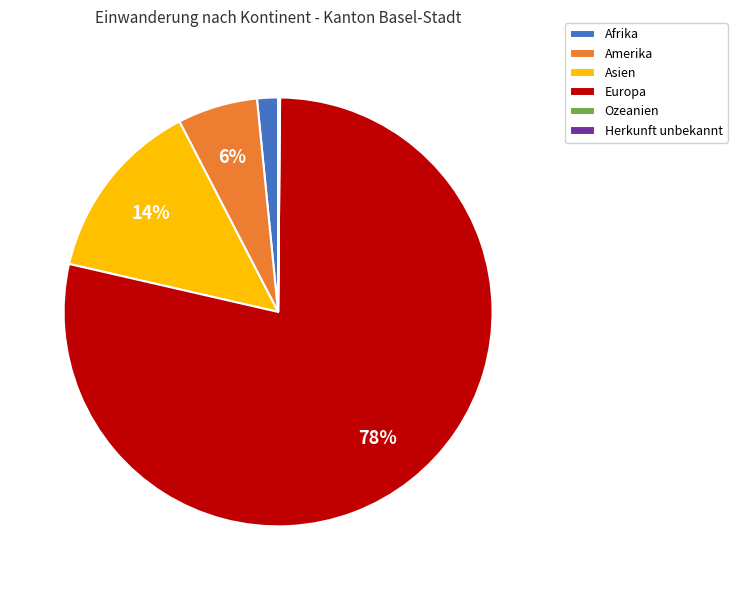

What is the largest slice in the pie chart?

Europa